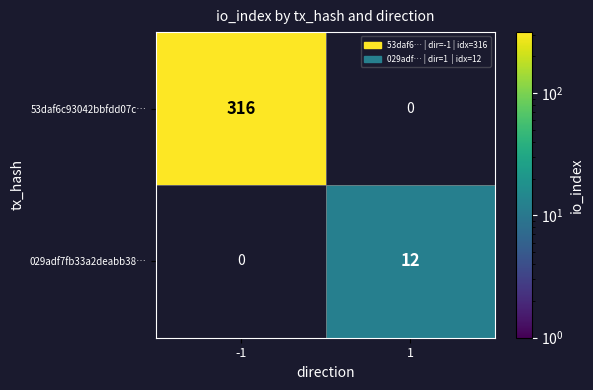

The 029adf7fb33a2deabb38… series shows 12 at 1. True or false?

True